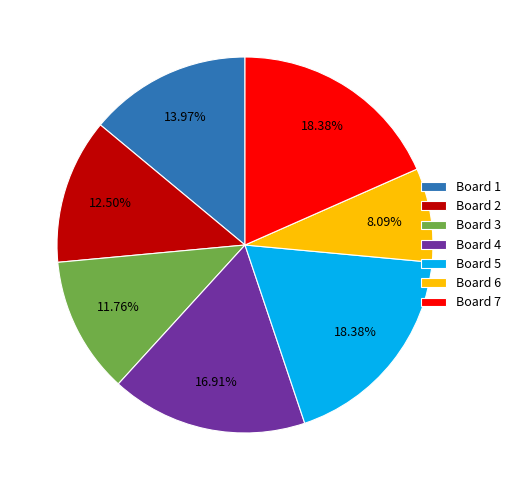

Between Board 2 and Board 7, which is larger?

Board 7